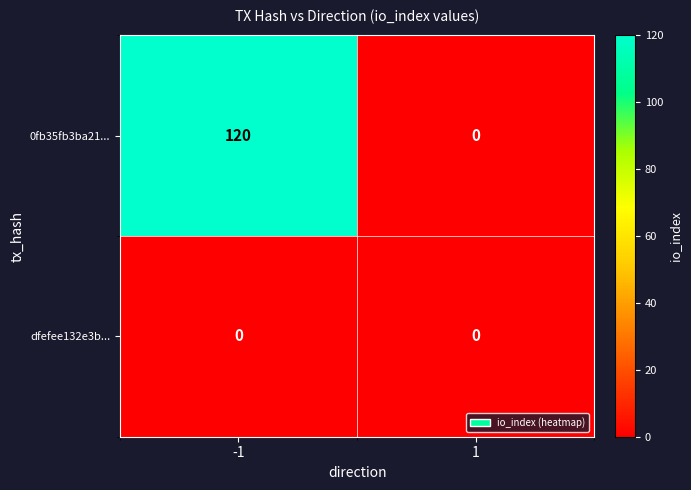

The value of 0fb35fb3ba21... at -1 is 120. True or false?

True